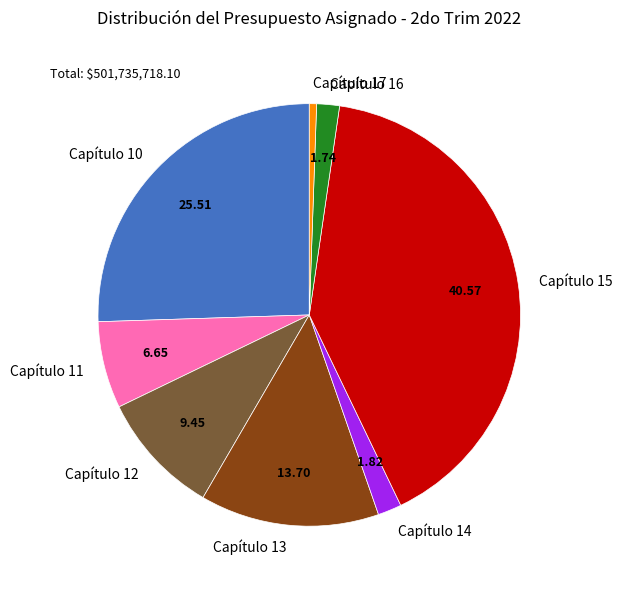

Is the sum of Capítulo 16 and Capítulo 12 greater than half?

No